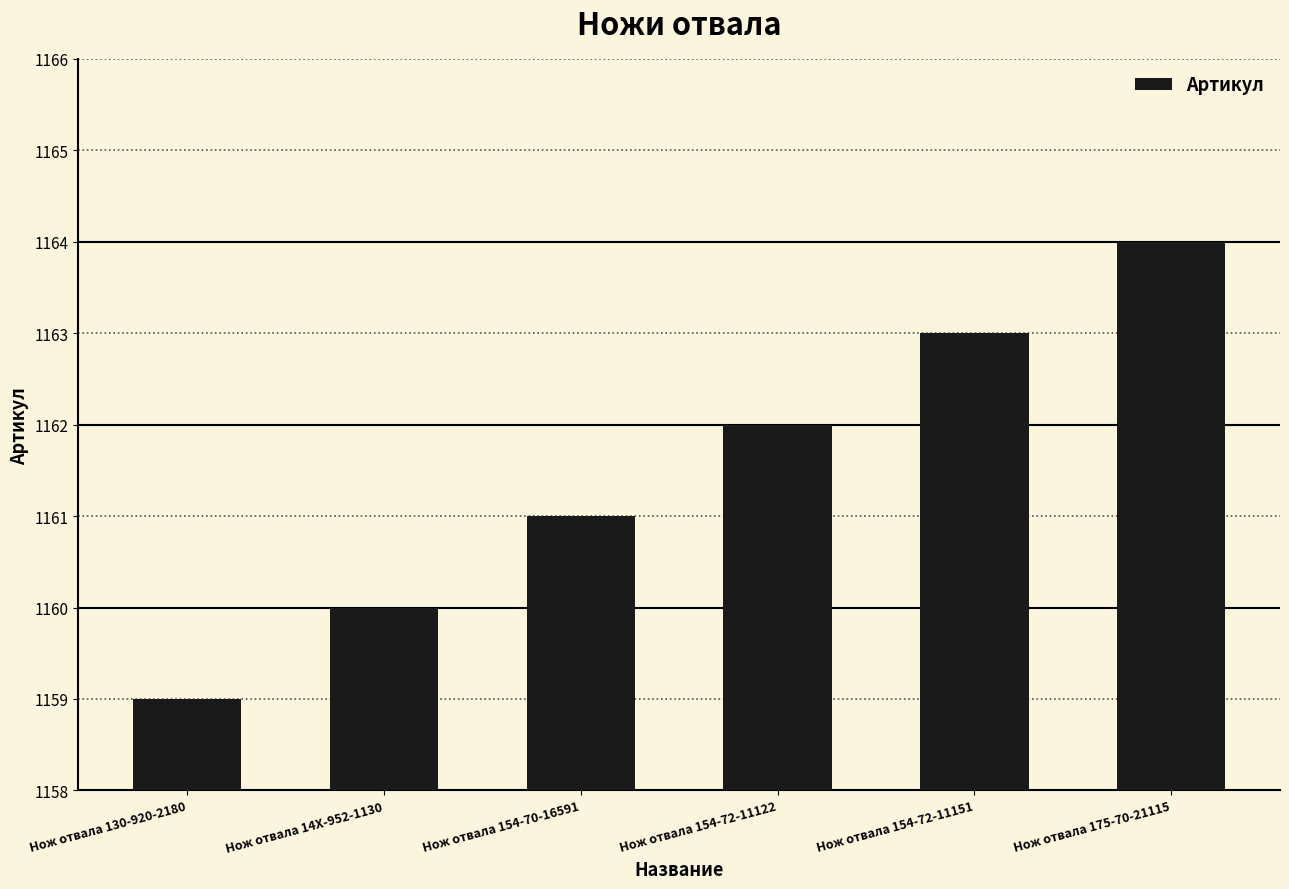

What is the change in value from Нож отвала 14X-952-1130 to Нож отвала 175-70-21115?

+4